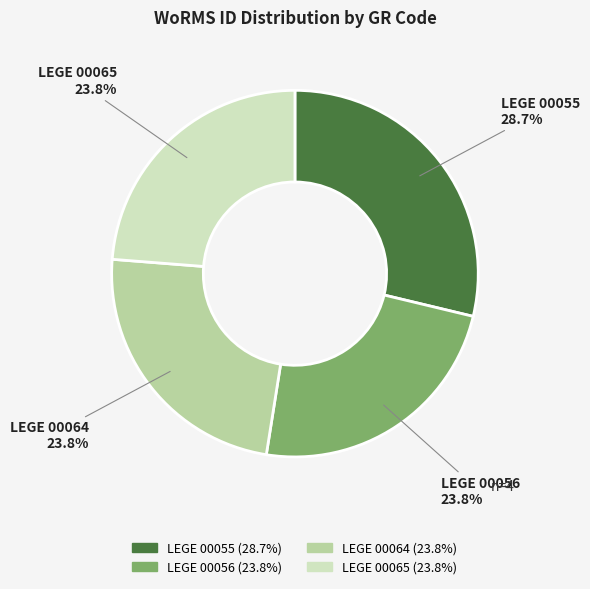

Does LEGE 00064 account for over 50% of the chart?

No